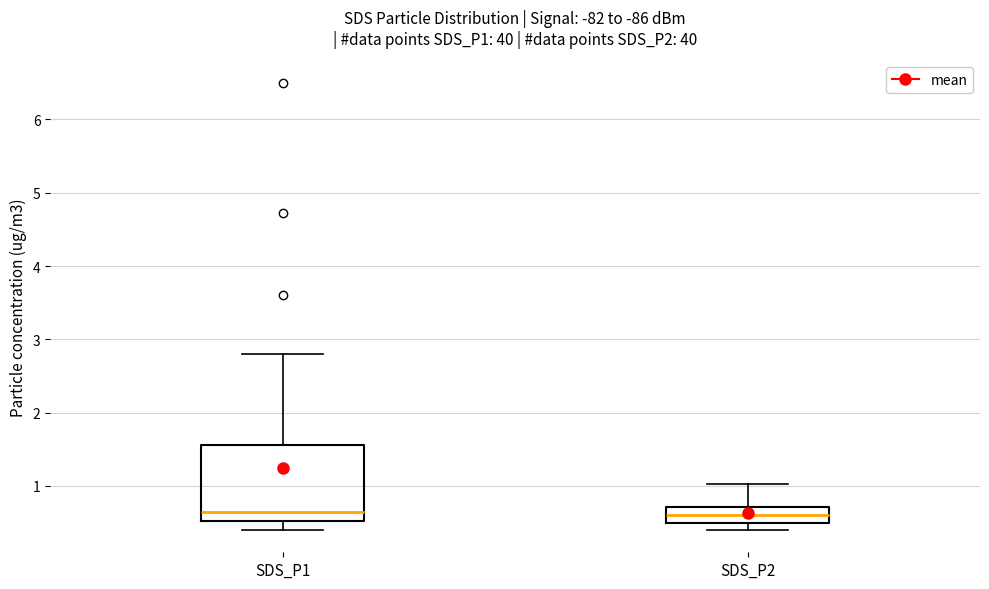

Where does the median line of the box for SDS_P2 sit on the y-axis? The values are not printed on the chart, so give them approximately, as read against the axis.

0.6